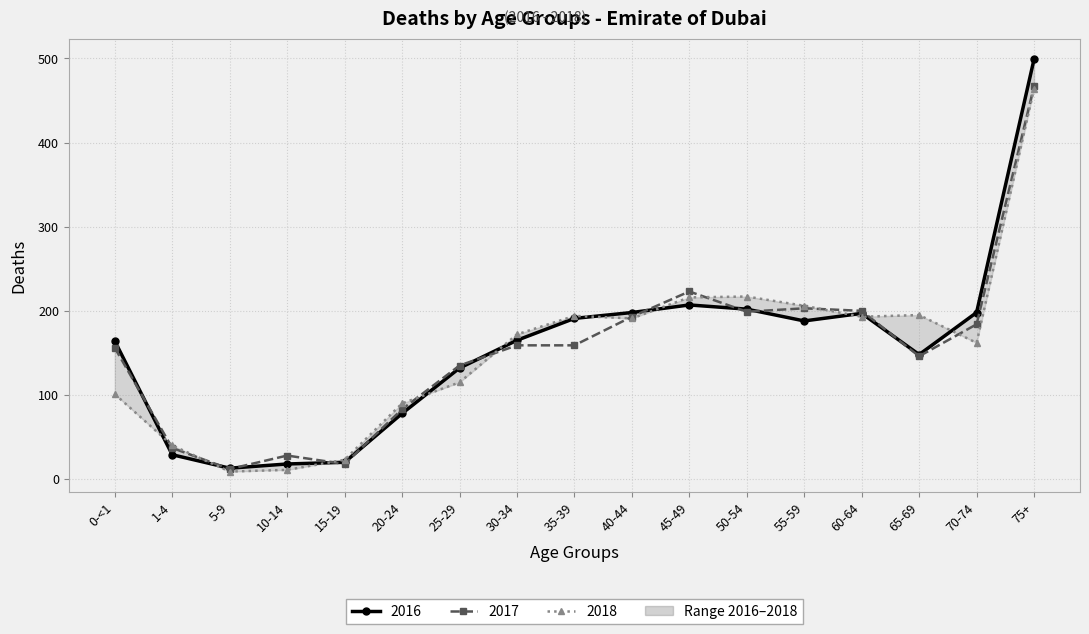

Between 45-49 and 0-<1, which is larger?

45-49